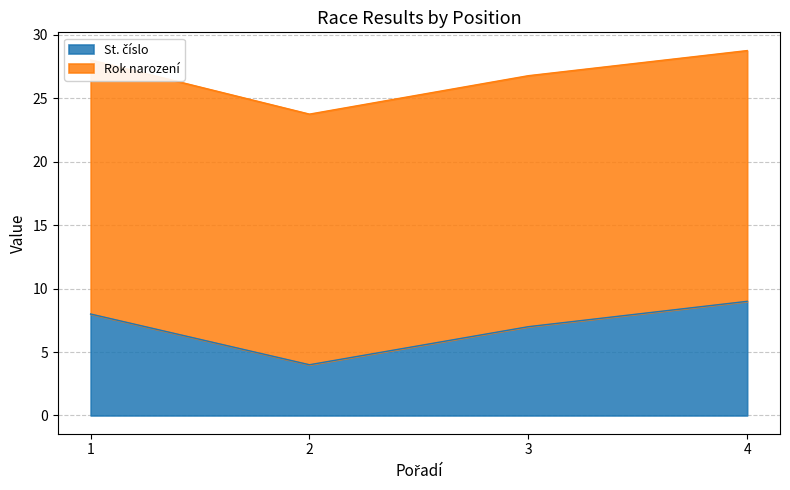

Does the chart have visible grid lines?

Yes